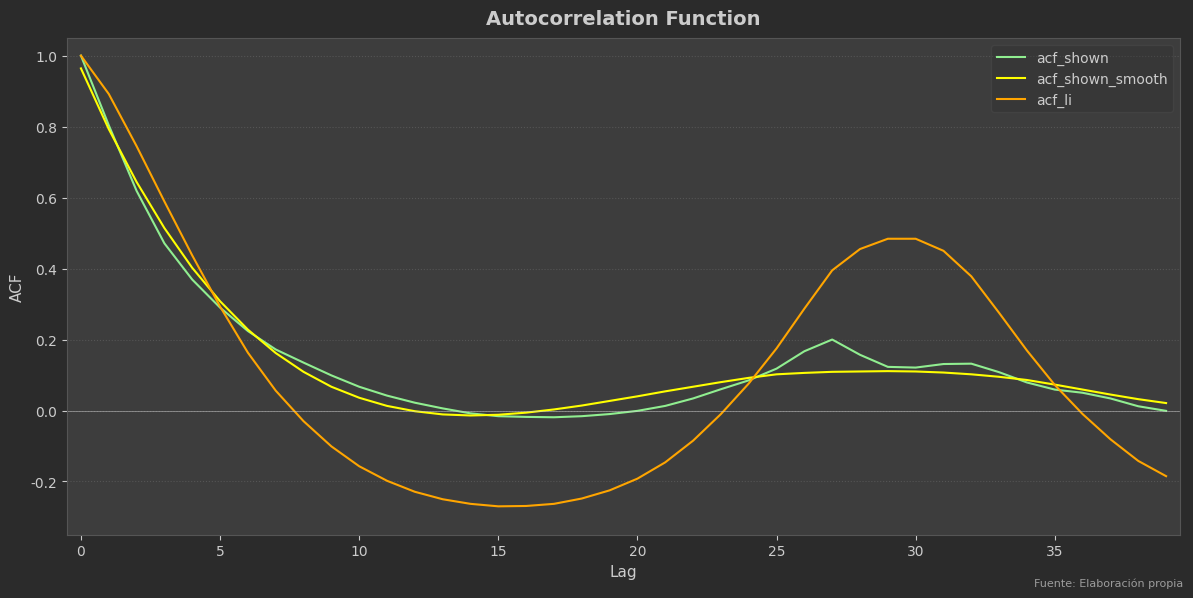

Which series has the widest spread of values?

acf_li